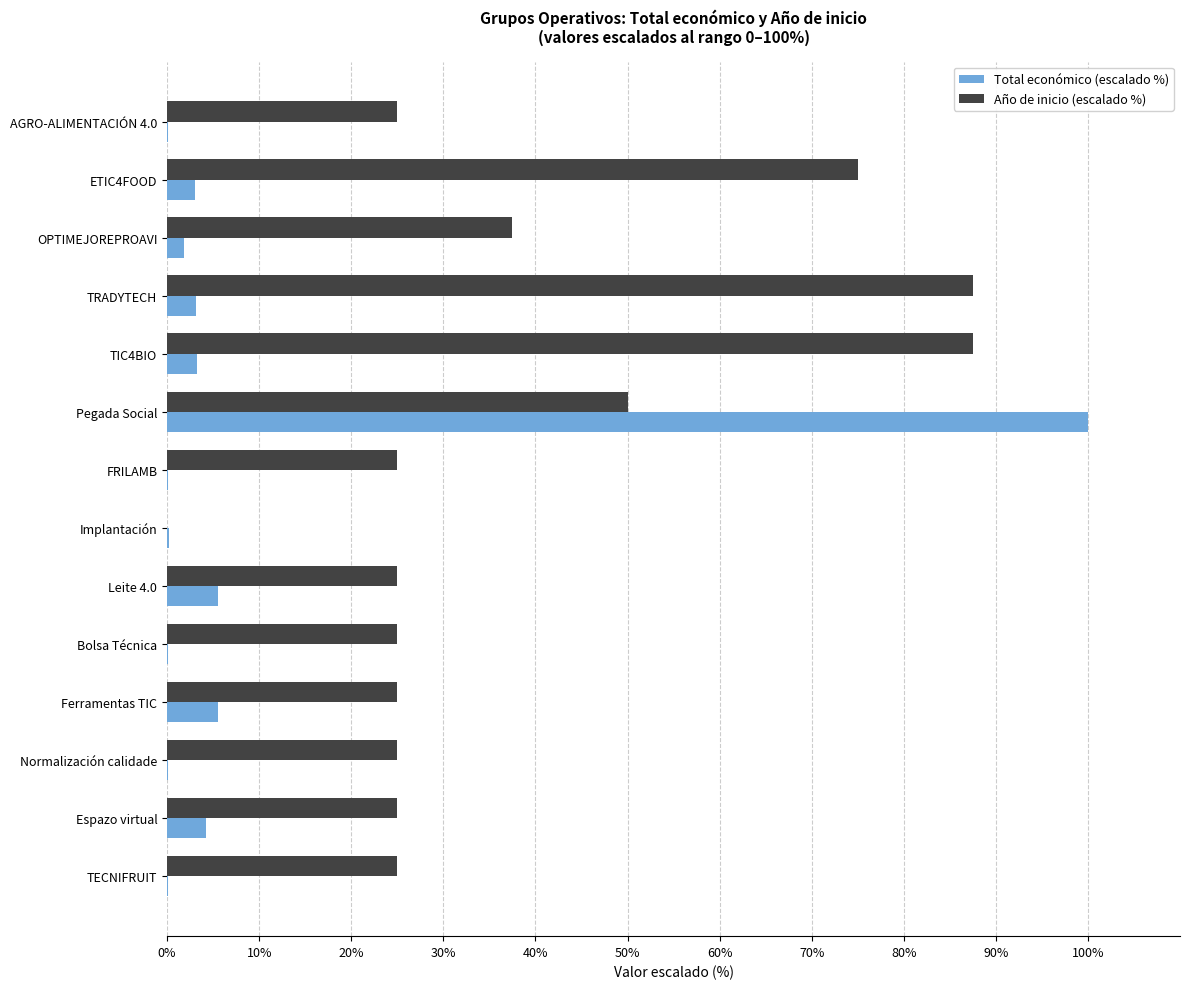

The value of Año de inicio (escalado %) at Ferramentas TIC is 25.0. True or false?

True